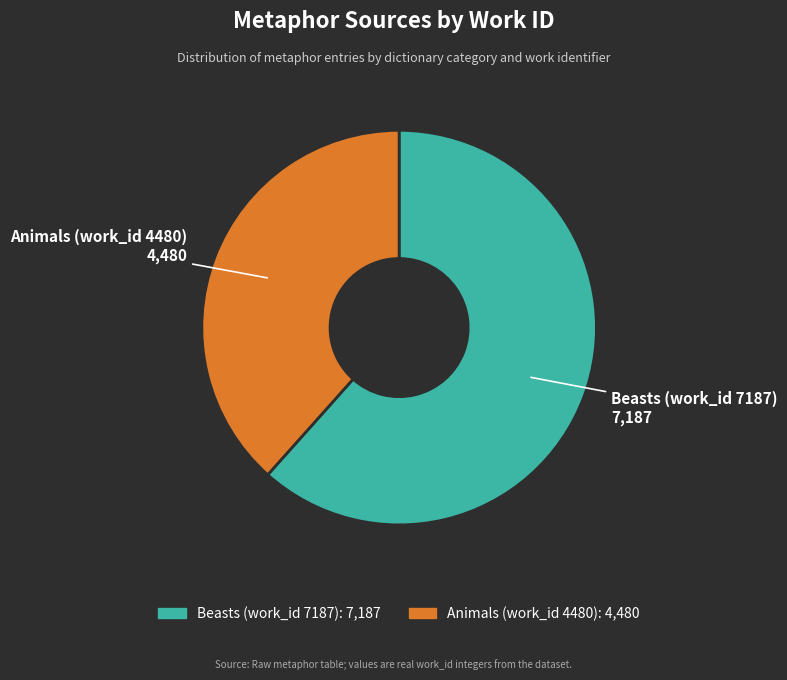

Which slice is the largest?

Beasts (work_id 7187)